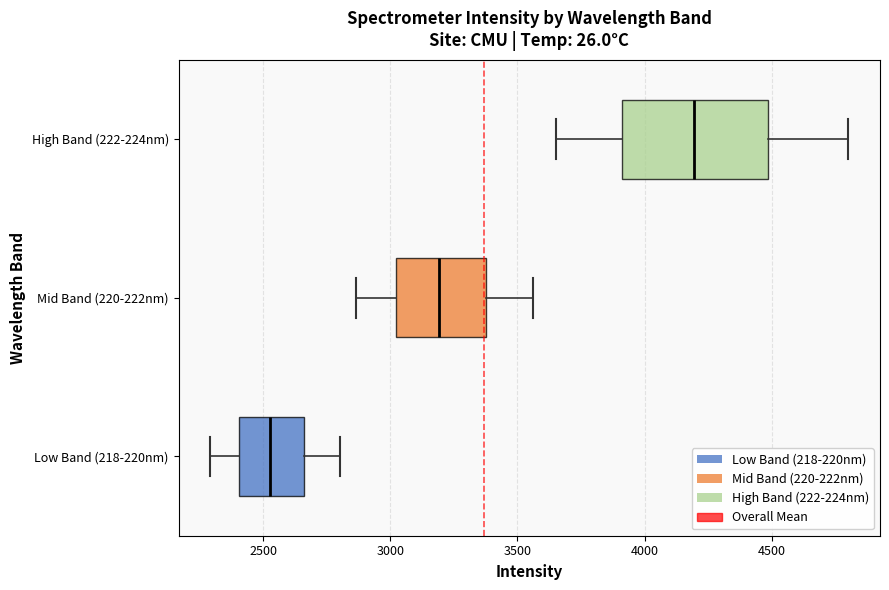

Which box's median line is the furthest to the right?

High Band (222-224nm)